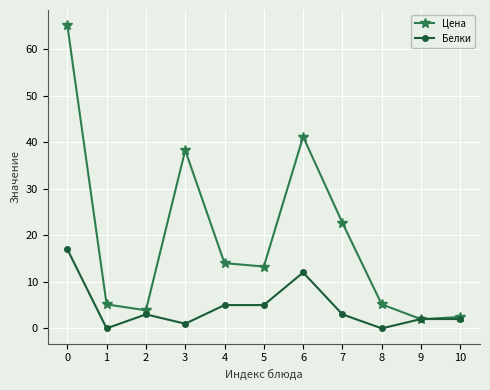

Which series has the largest total across all categories?

Цена